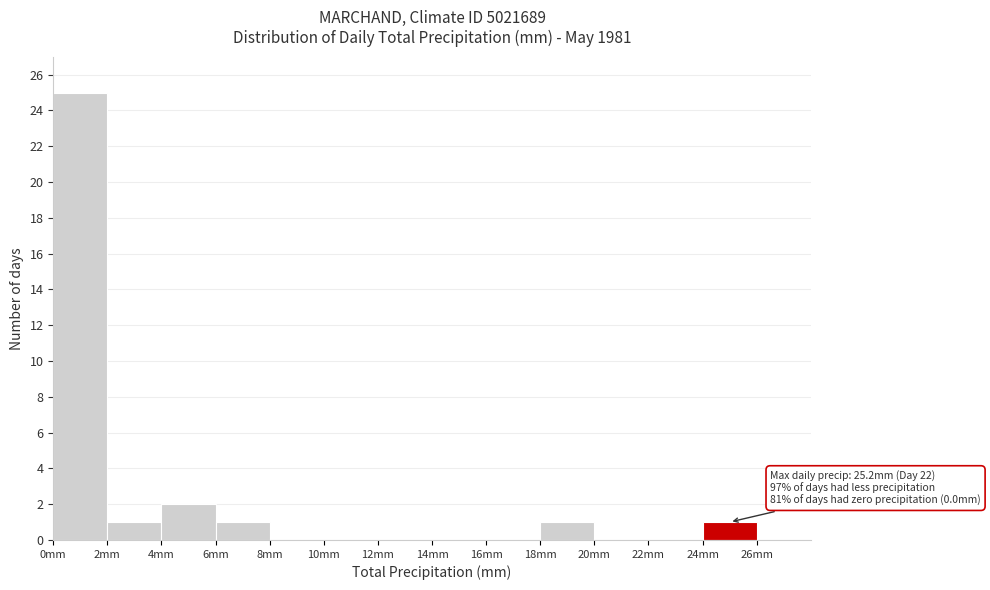

Which range on the x-axis has the tallest bar?

0 to 2